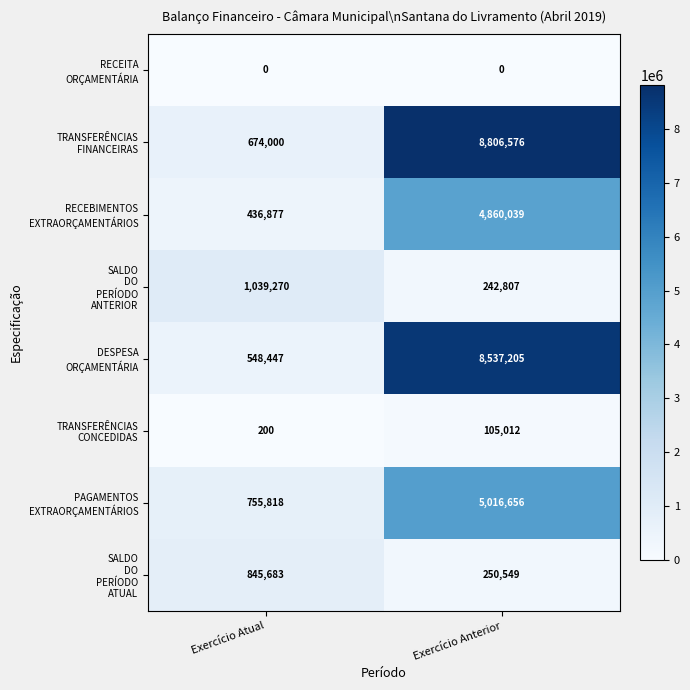

What is the difference between the highest and lowest values at Exercício Atual?

1039270